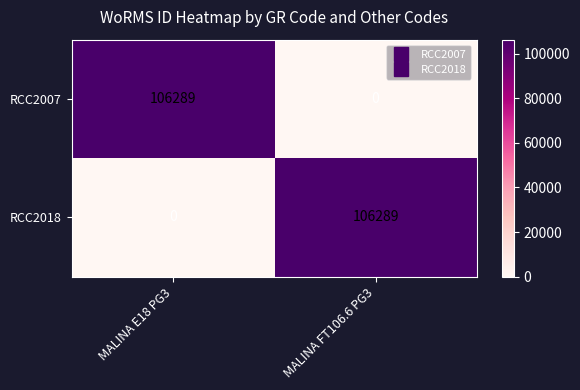

The value of RCC2018 at MALINA FT106.6 PG3 is 181570. True or false?

False